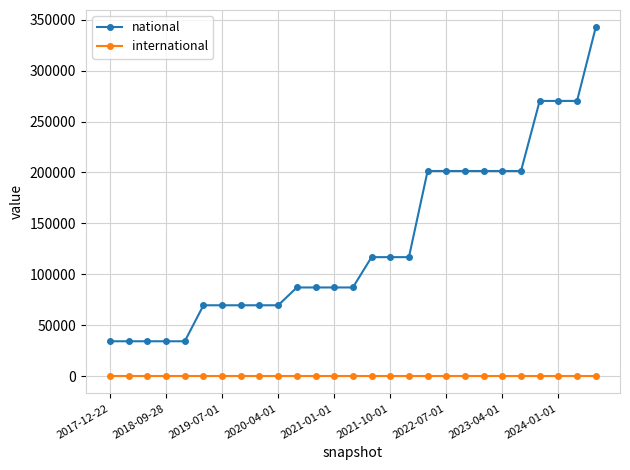

List the series in order of their overall mean, lowest first.

international, national